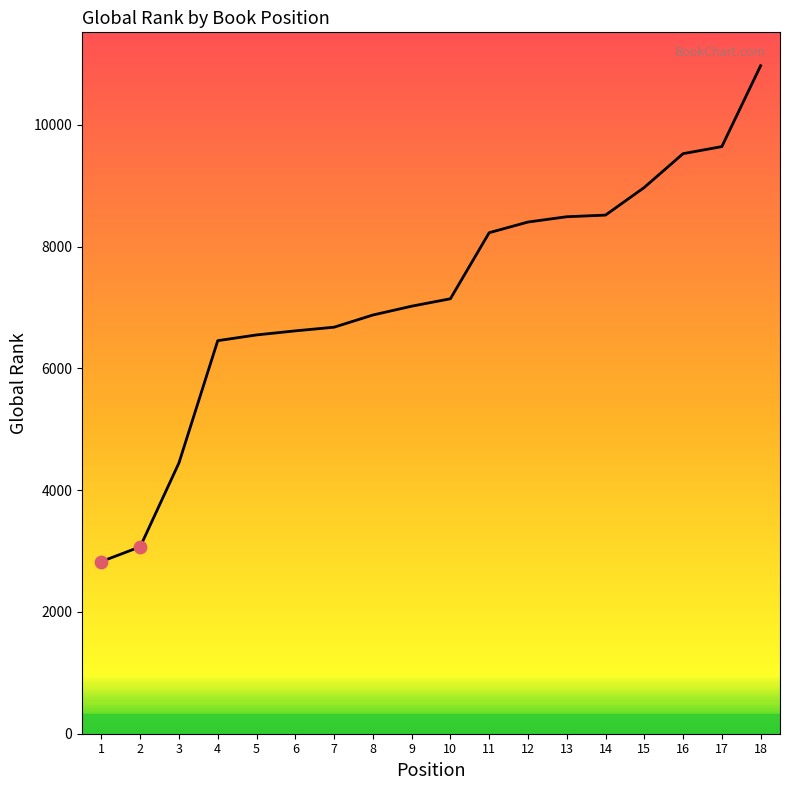

Between 15 and 10, which is larger?

15